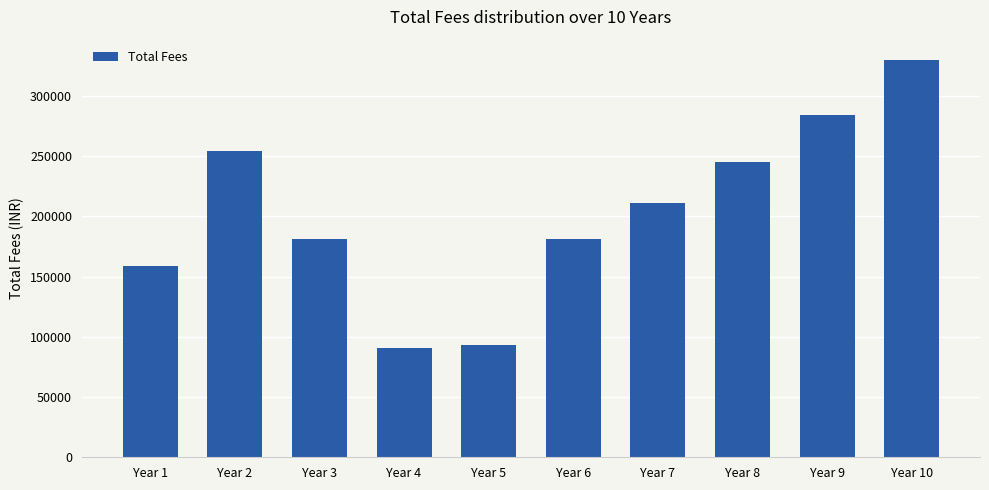

Which has a higher value, Year 7 or Year 2?

Year 2